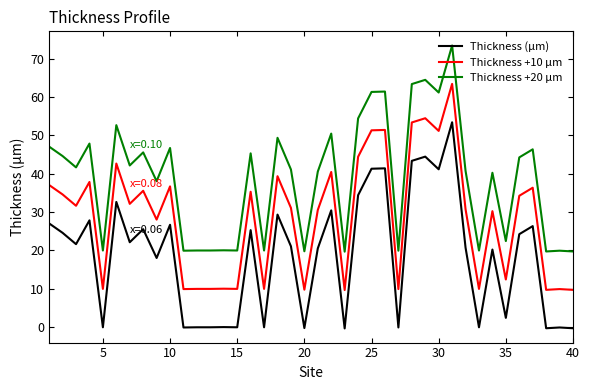

What is the difference between the maximum and minimum values in the Thickness (µm) series?

53.7